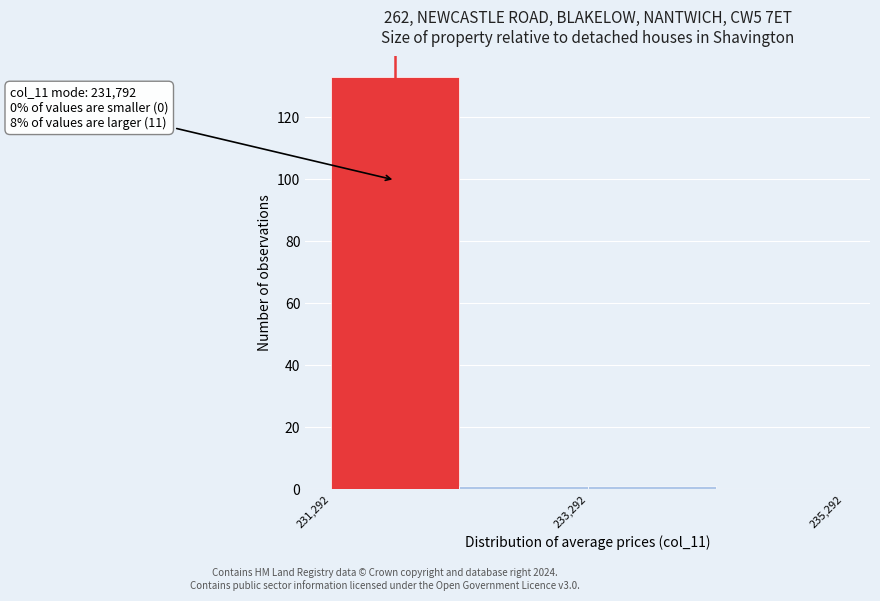

Which range on the x-axis has the tallest bar?

231200 to 232200